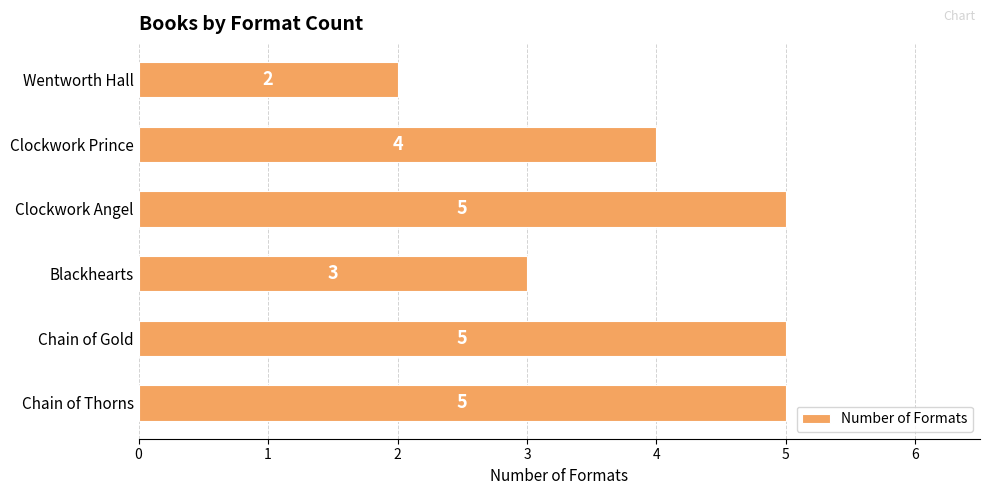

Reading bottom to top, transcribe all the data shown in this chart.

5	5	3	5	4	2